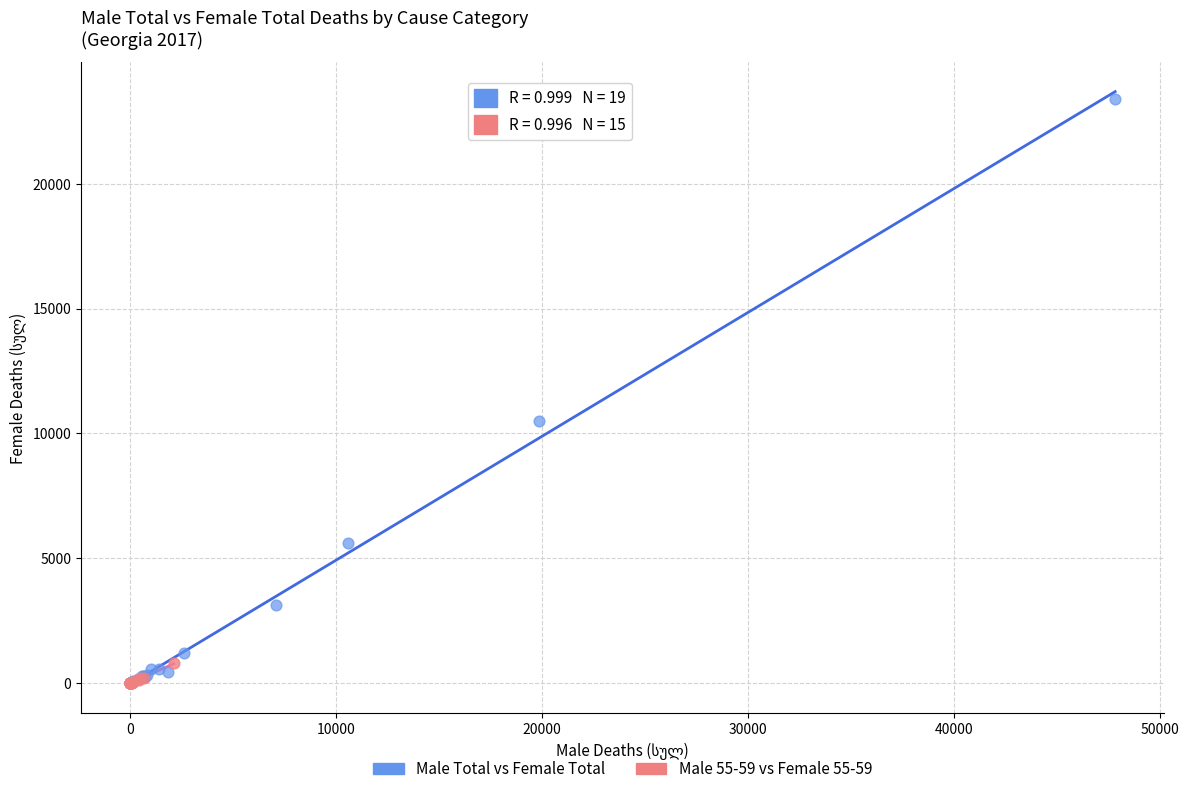

Which series reaches the maximum Y coordinate?

Male Total vs Female Total